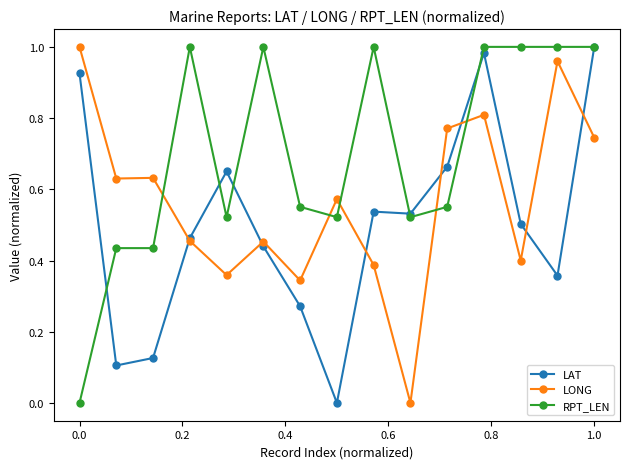

True or false: RPT_LEN and LONG intersect in this chart.

True